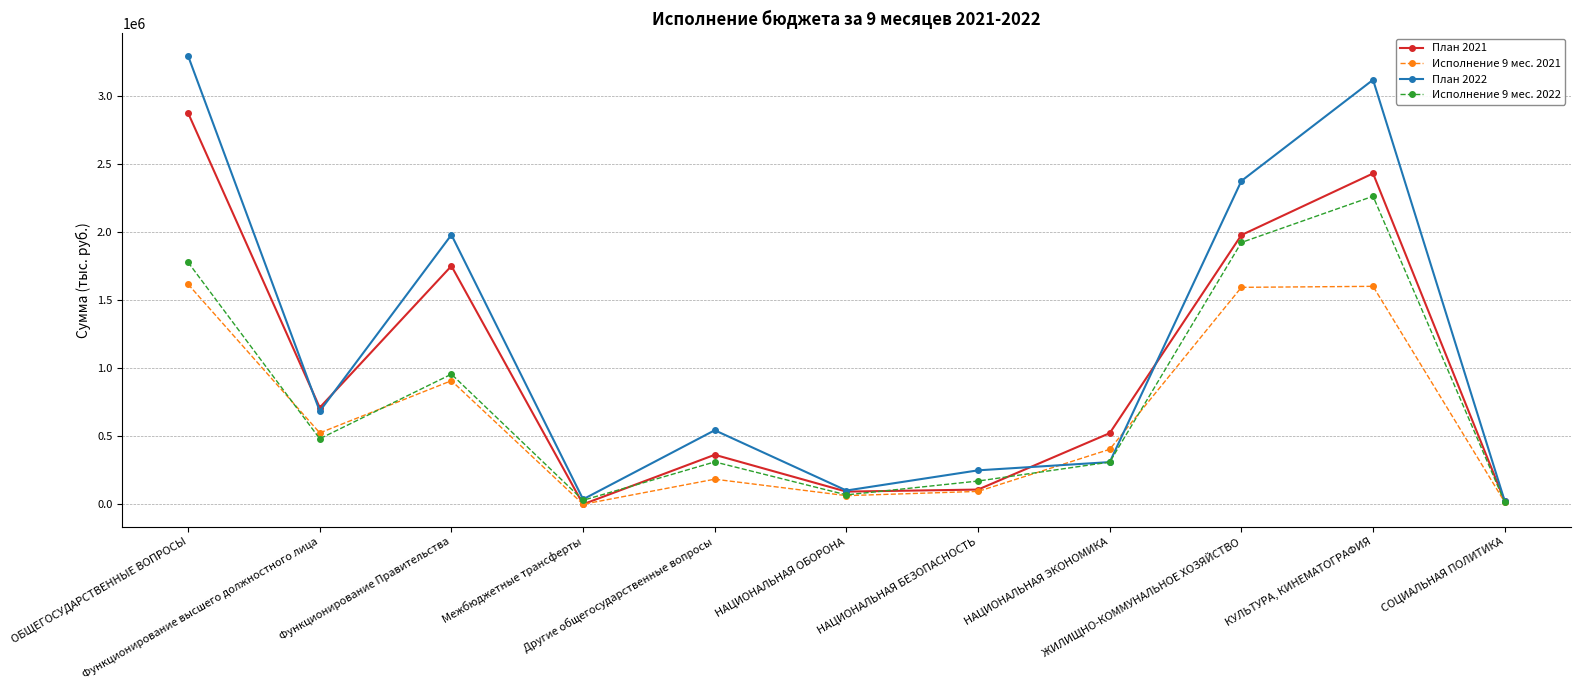

Which series has the widest spread of values?

План 2022